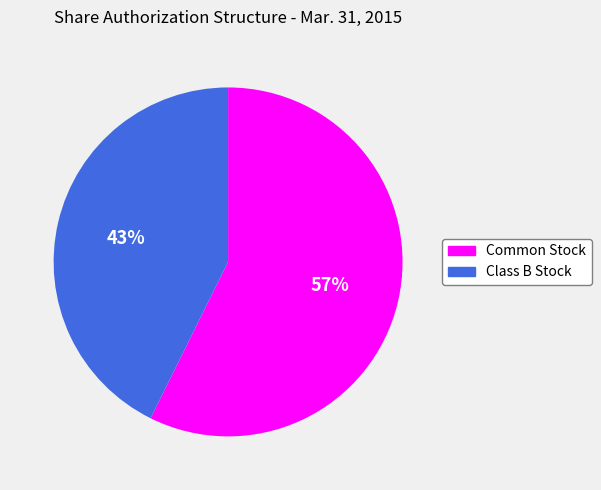

Is there any slice that represents more than half of the pie?

Yes